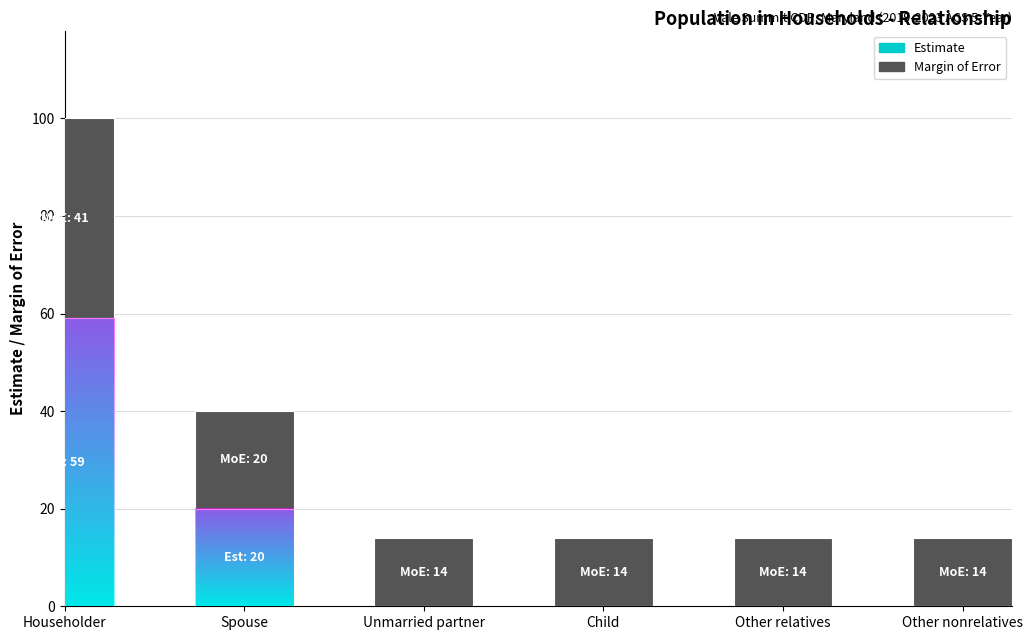

Is it true that Estimate equals 20 at Spouse?

True